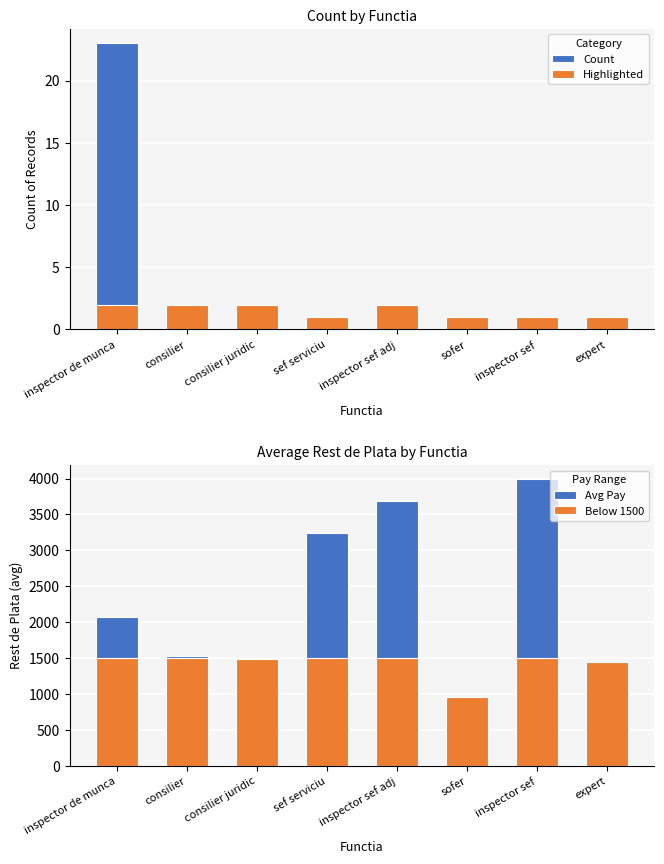

What is the sum of all Count values?

33